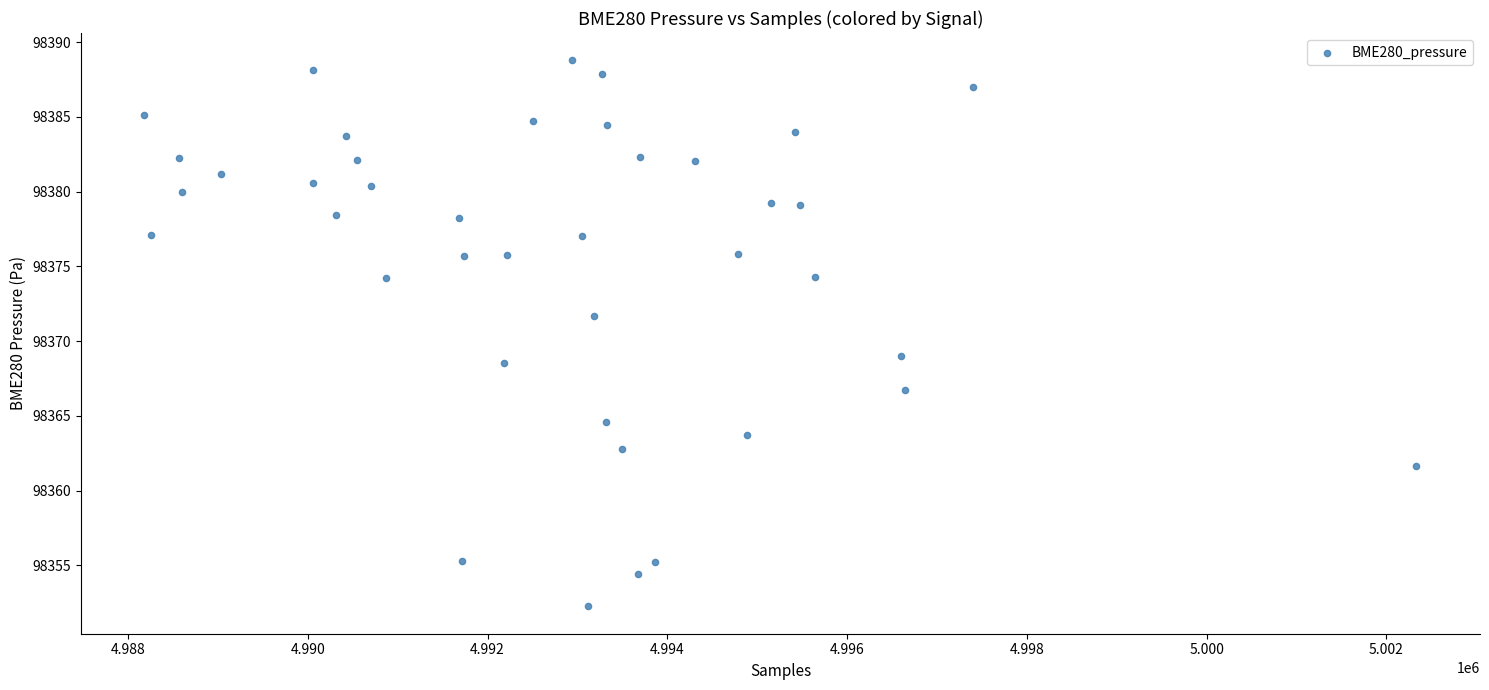

What Y value in the scatter plot is closest to 98370?

98369.0